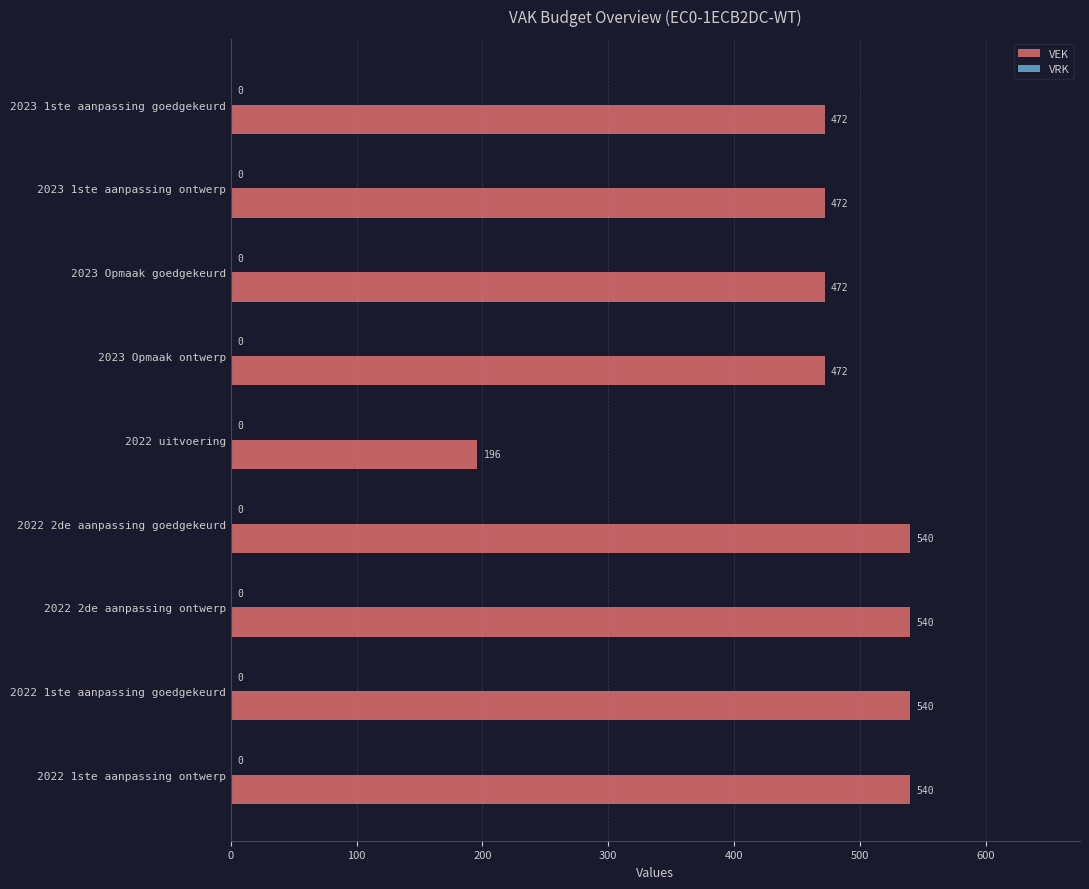

Reading top to bottom, extract all data points from this chart.

2023 1ste aanpassing goedgekeurd=472	2023 1ste aanpassing ontwerp=472	2023 Opmaak goedgekeurd=472	2023 Opmaak ontwerp=472	2022 uitvoering=196	2022 2de aanpassing goedgekeurd=540	2022 2de aanpassing ontwerp=540	2022 1ste aanpassing goedgekeurd=540	2022 1ste aanpassing ontwerp=540